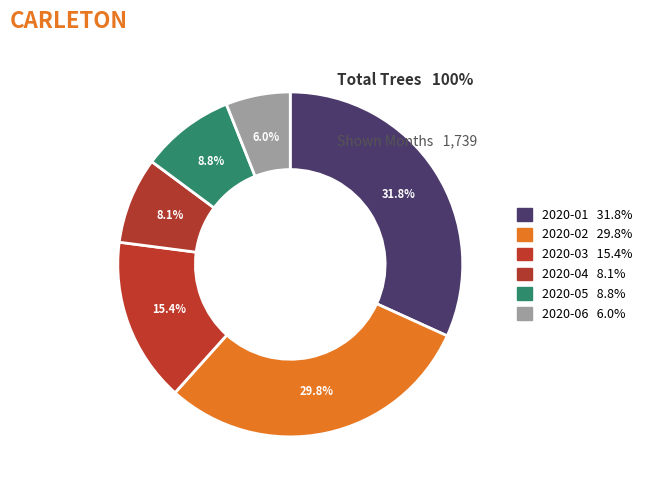

Do 2020-06 and 2020-03 together represent more than half of the pie?

No